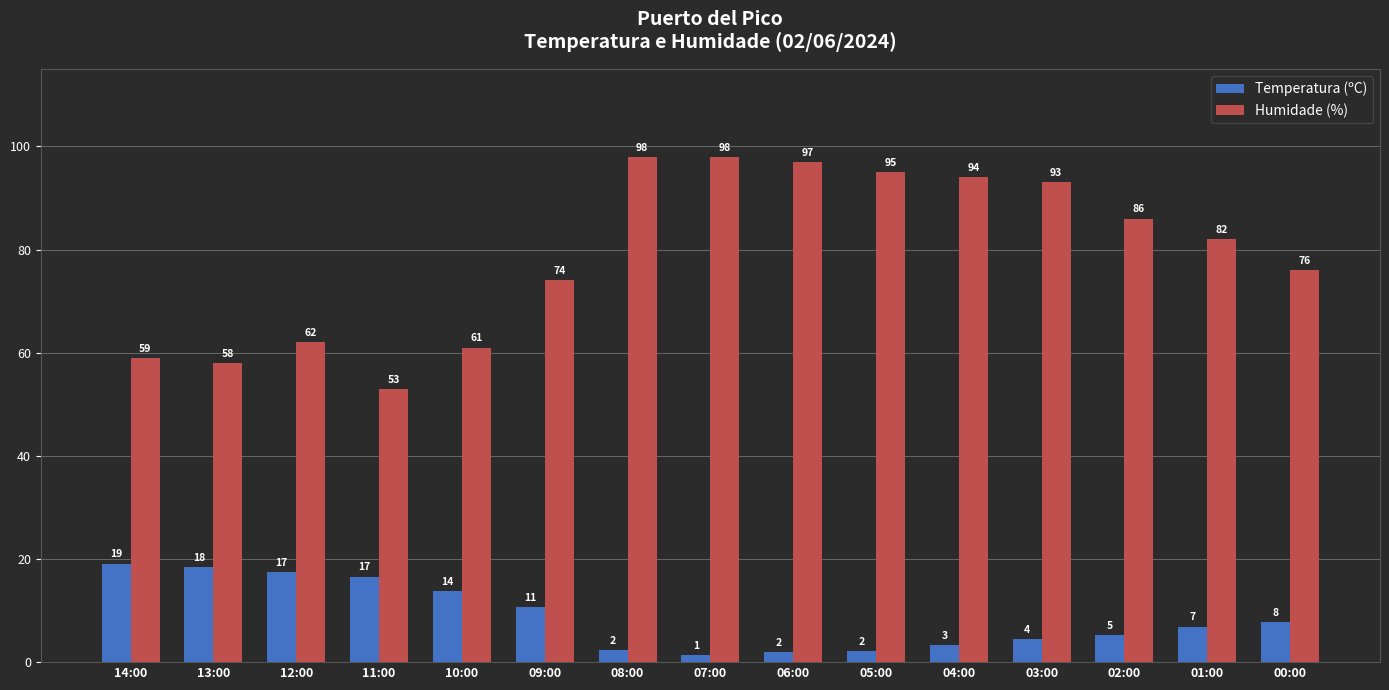

The value of Humidade (%) at 09:00 is 127.6. True or false?

False